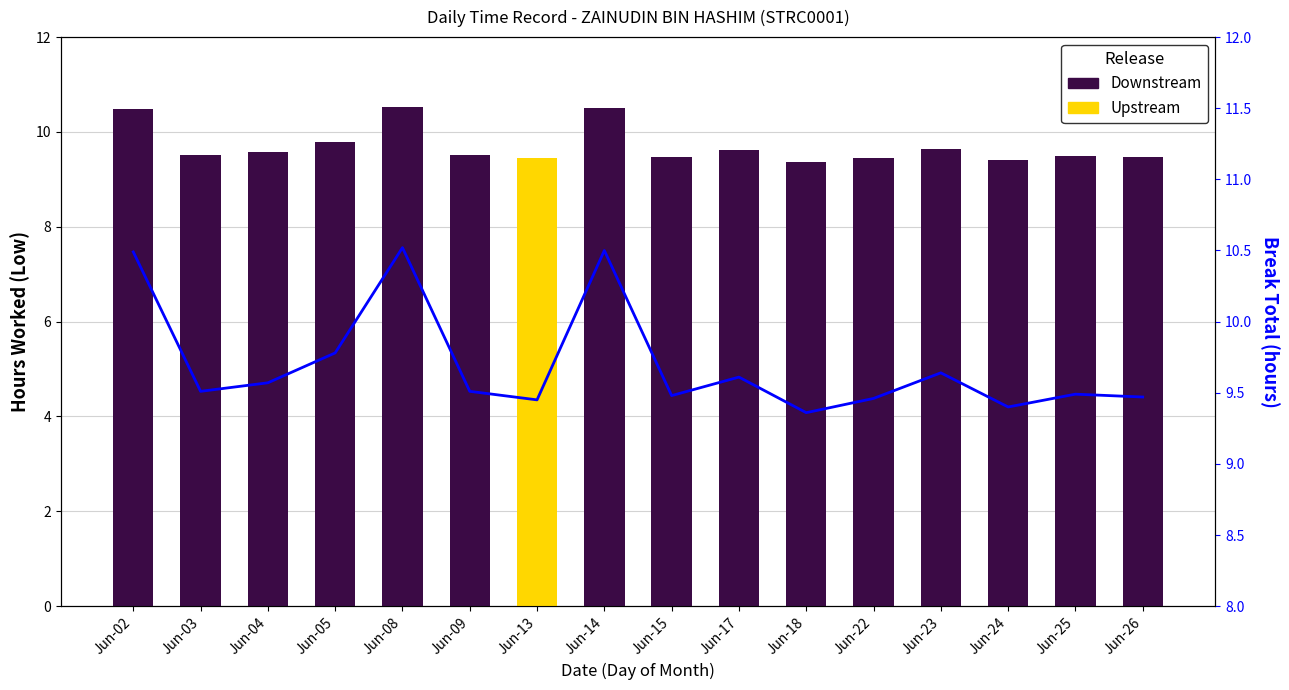

List the labels in order of value, largest first.

Jun-08, Jun-14, Jun-02, Jun-05, Jun-23, Jun-17, Jun-04, Jun-03, Jun-09, Jun-25, Jun-15, Jun-26, Jun-22, Jun-13, Jun-24, Jun-18